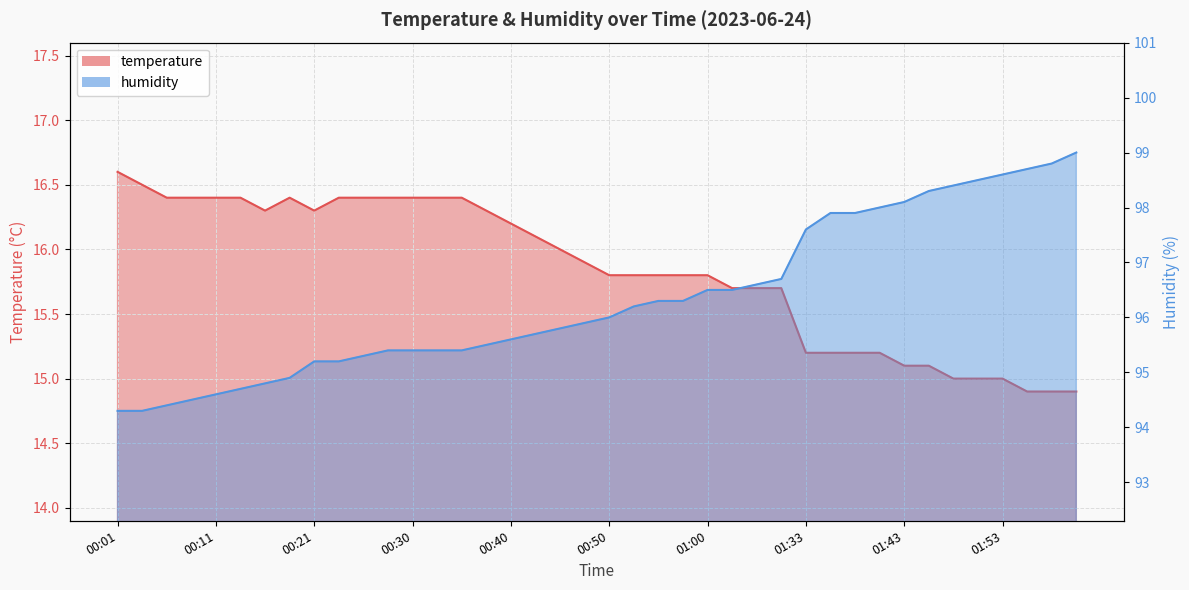

What is the greatest value displayed?

99.0